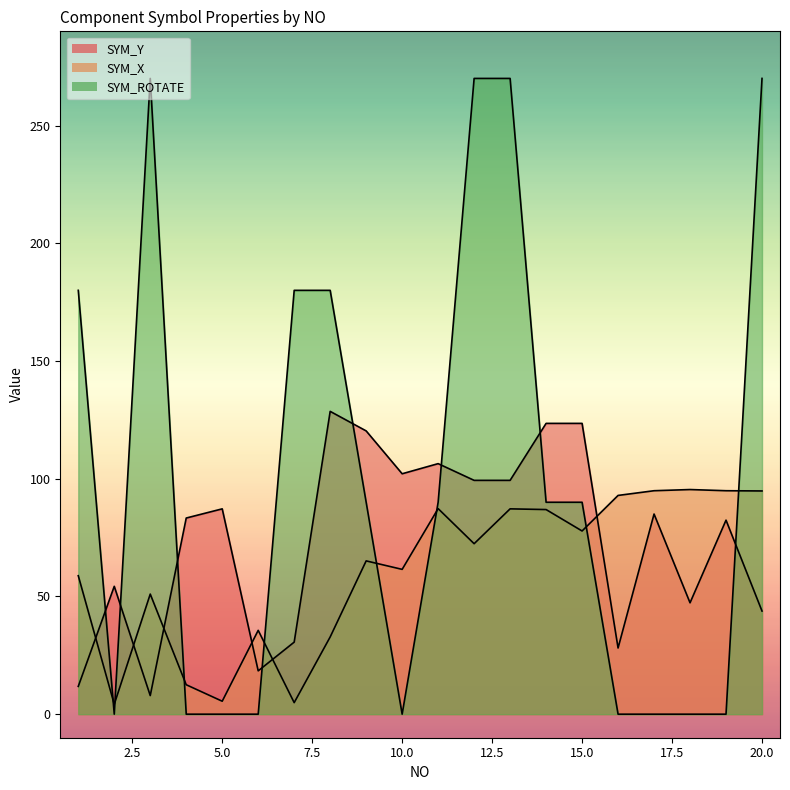

Rank the series by their average value, from highest to lowest.

SYM_ROTATE, SYM_Y, SYM_X